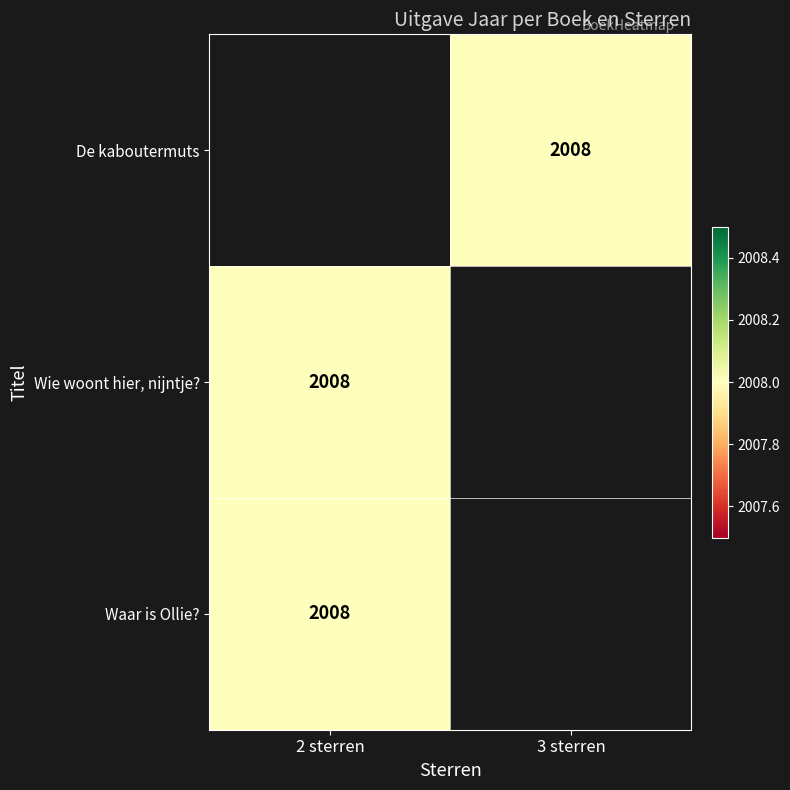

Which has a higher value, 2 sterren or 3 sterren?

3 sterren